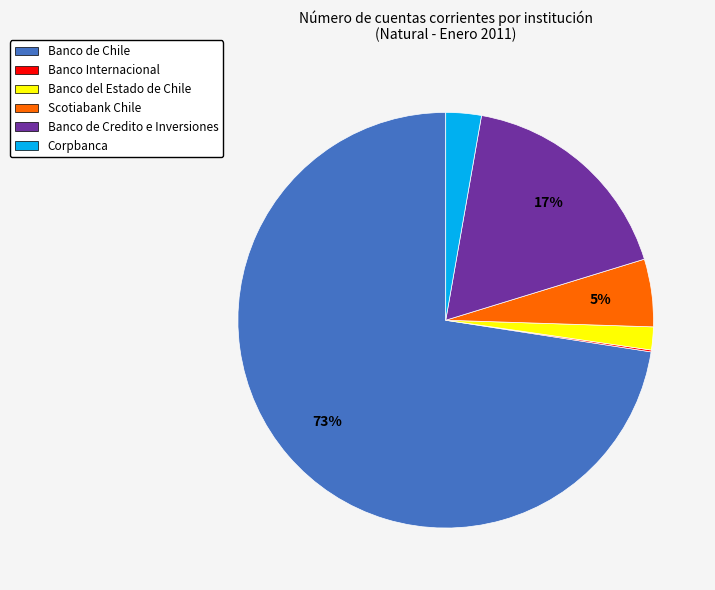

To the nearest percent, what portion does Scotiabank Chile represent?

5%